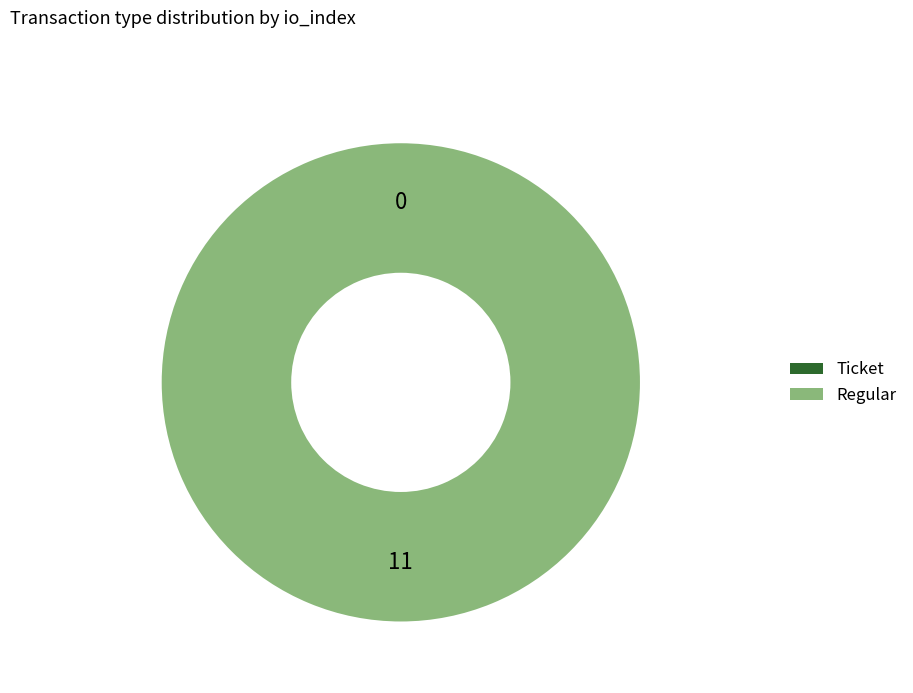

What percentage is NOT represented by Ticket?

100.0%